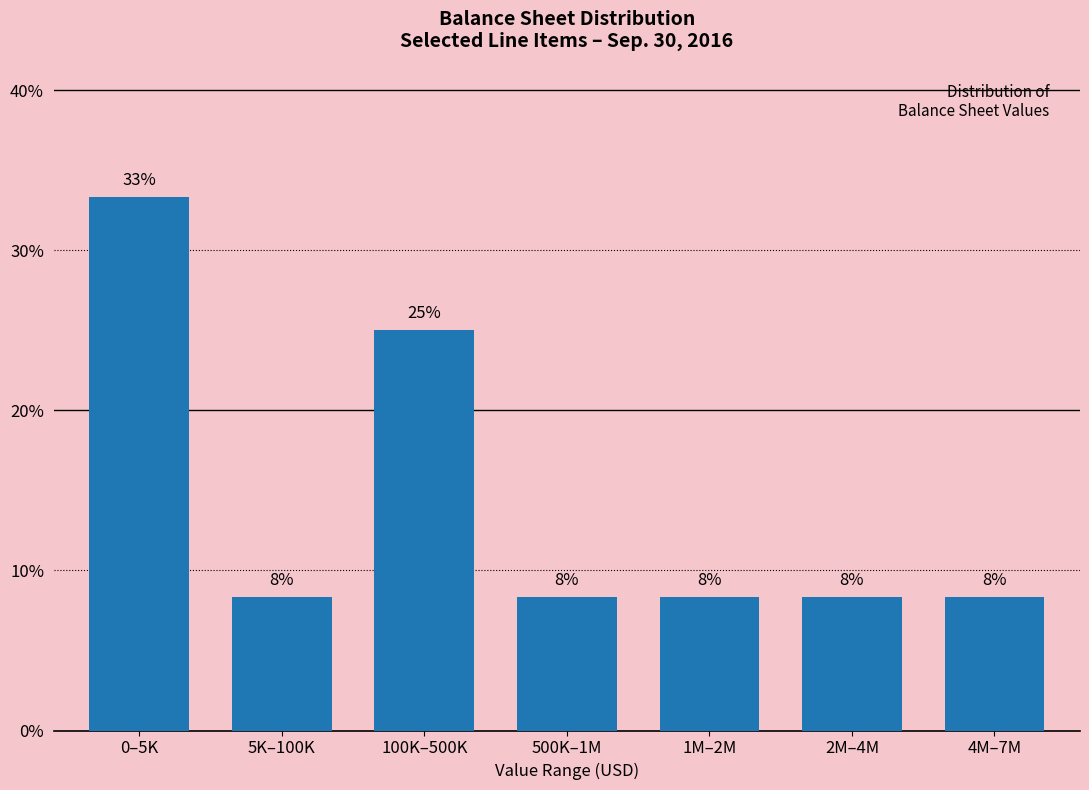

How many bars are there in total?

7